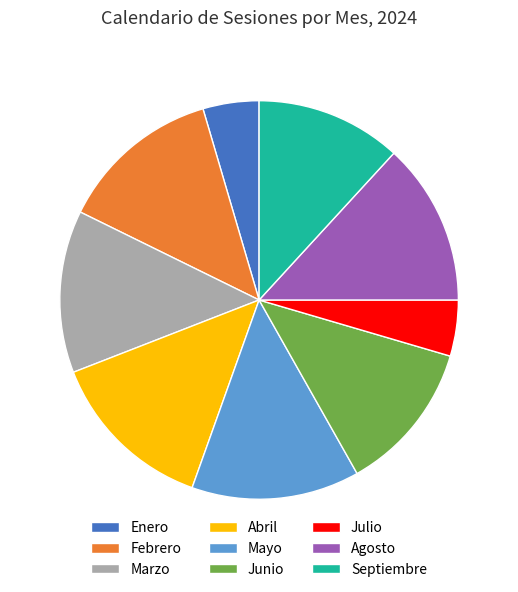

How many slices are in this pie chart?

9